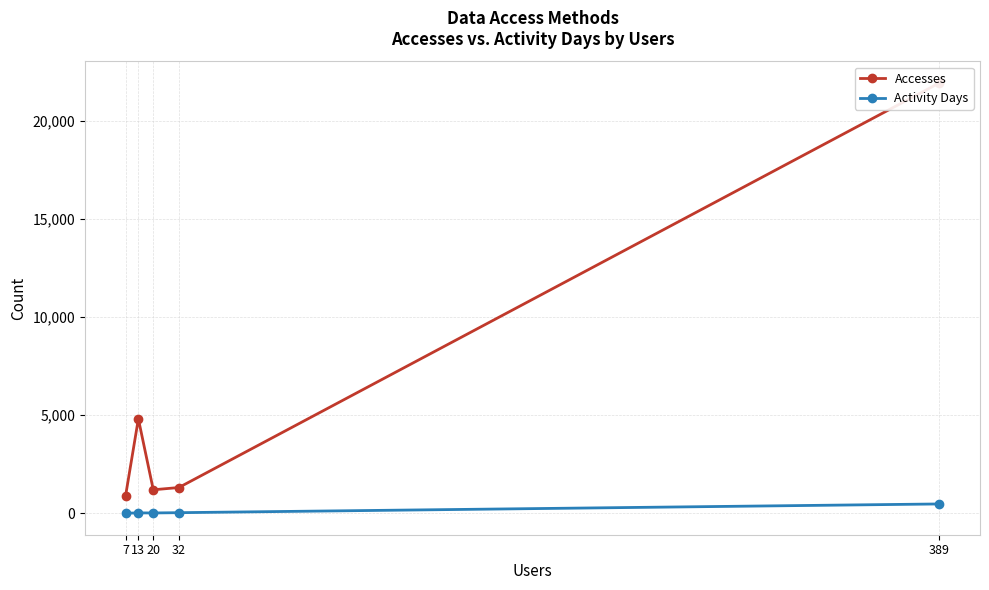

What is the value of the Accesses point at the 2nd from the left?

4819